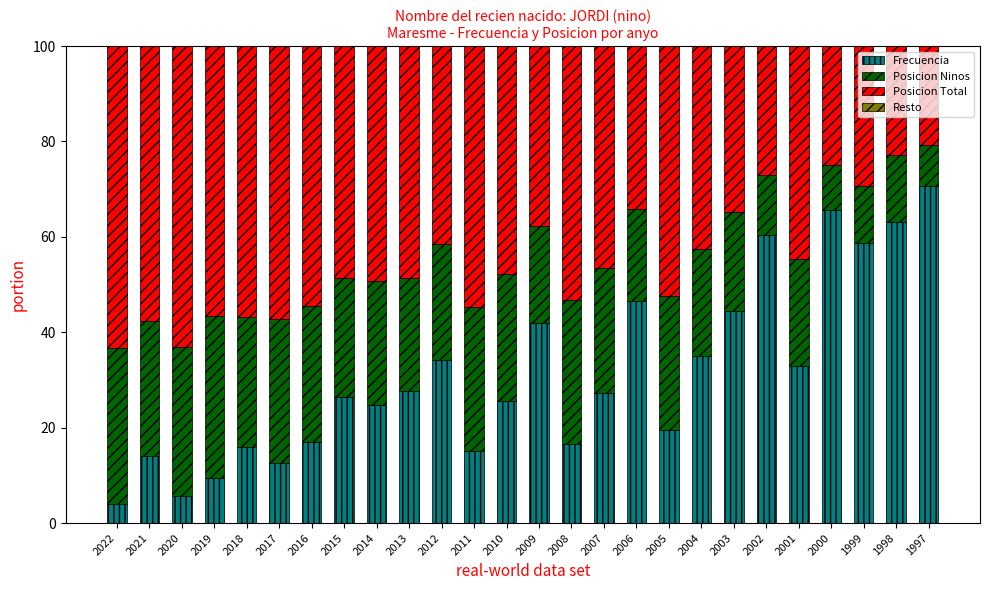

What is the sum of all Frecuencia values?

815.2